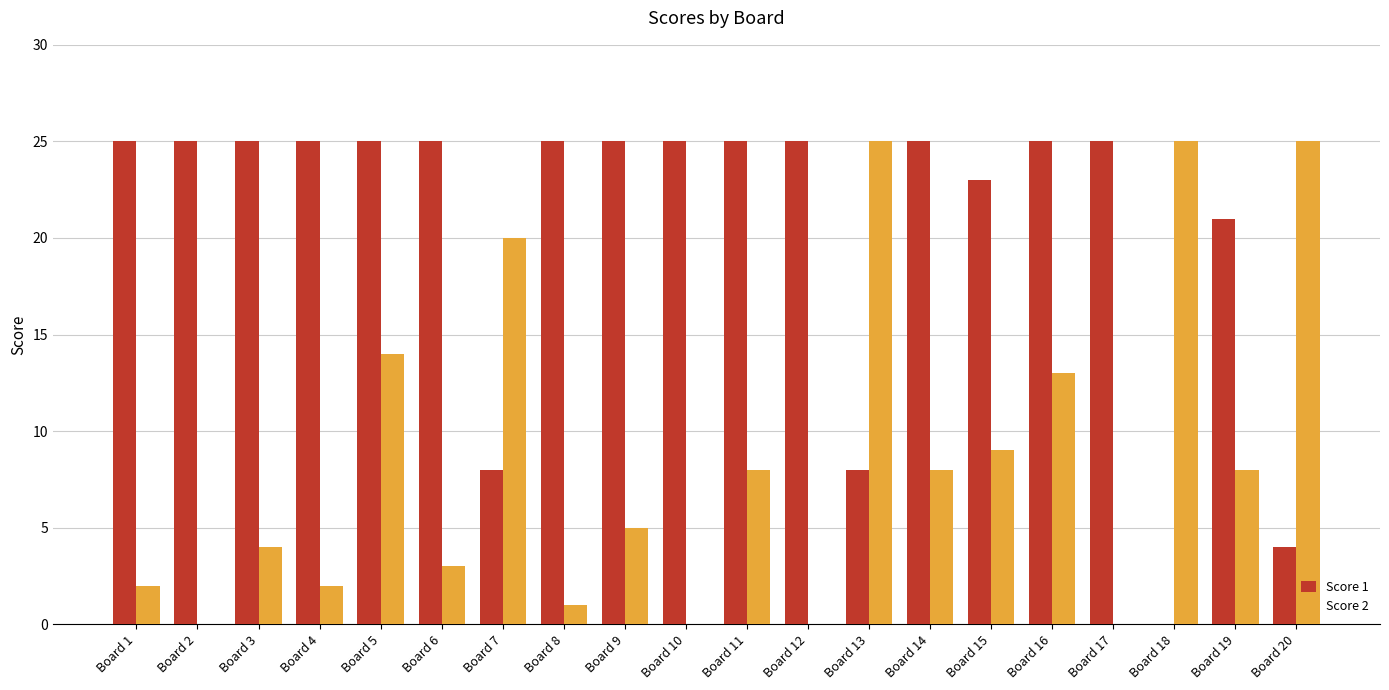

How many distinct data groups are displayed?

2